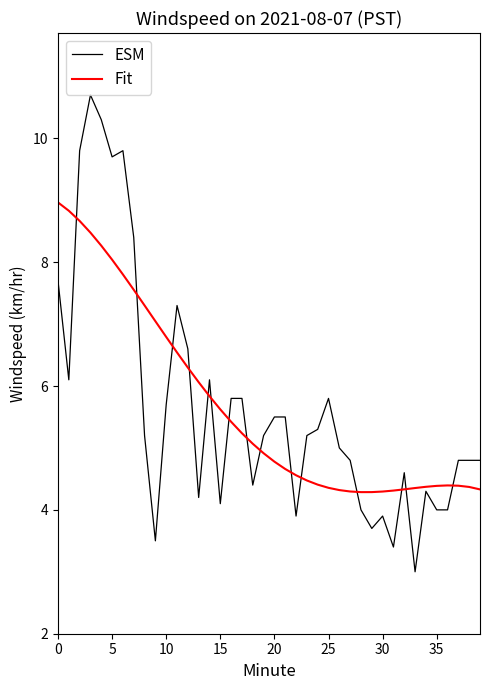

List the series in order of their peak value, highest first.

ESM, Fit